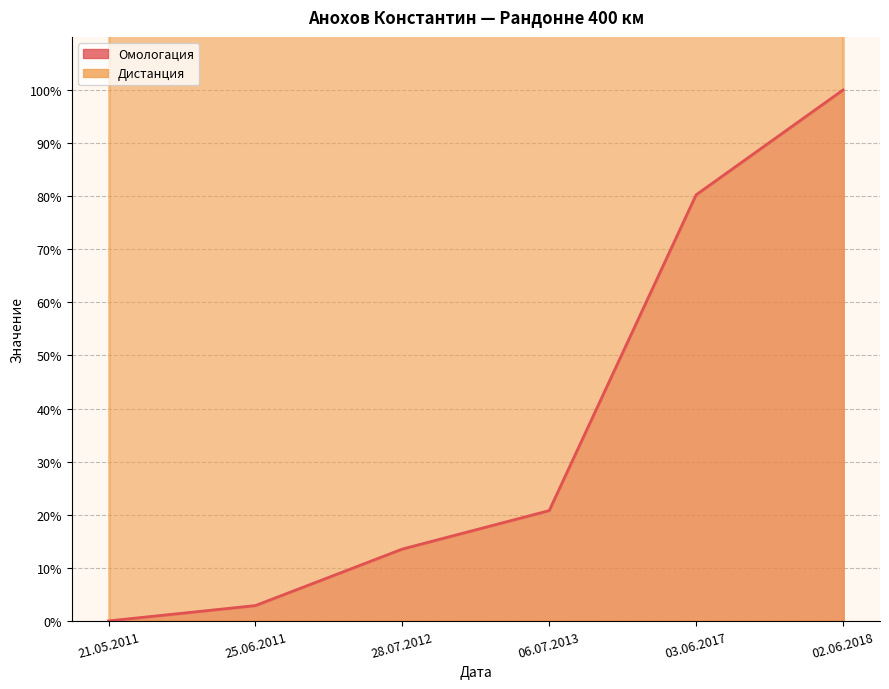

True or false: the data shows 0.9 at 25.06.2011.

False